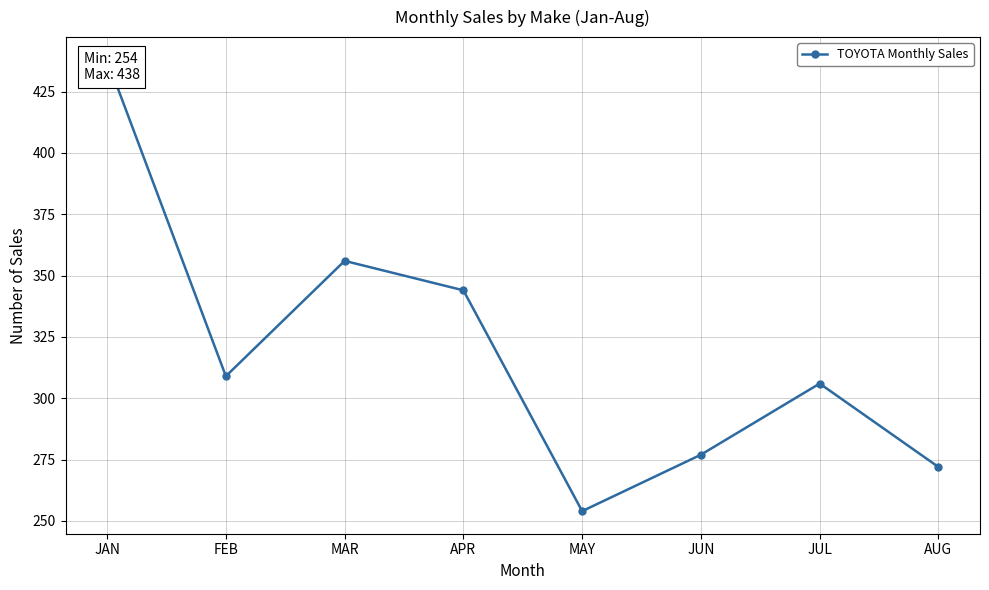

What is the value of the 4th point from the left?

344